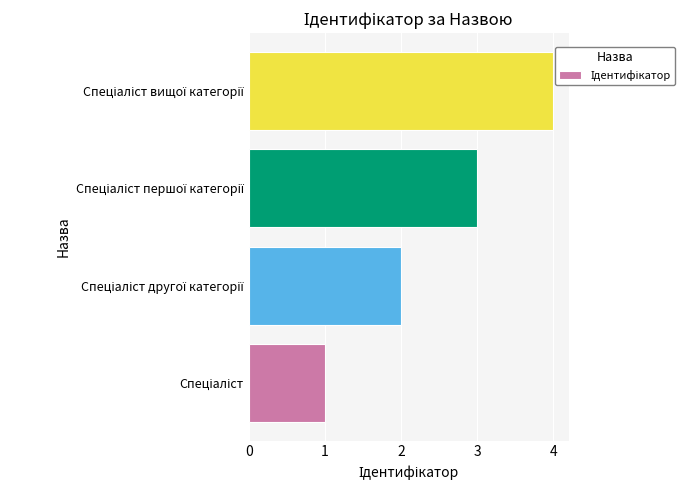

What is the difference between the maximum and minimum values?

3